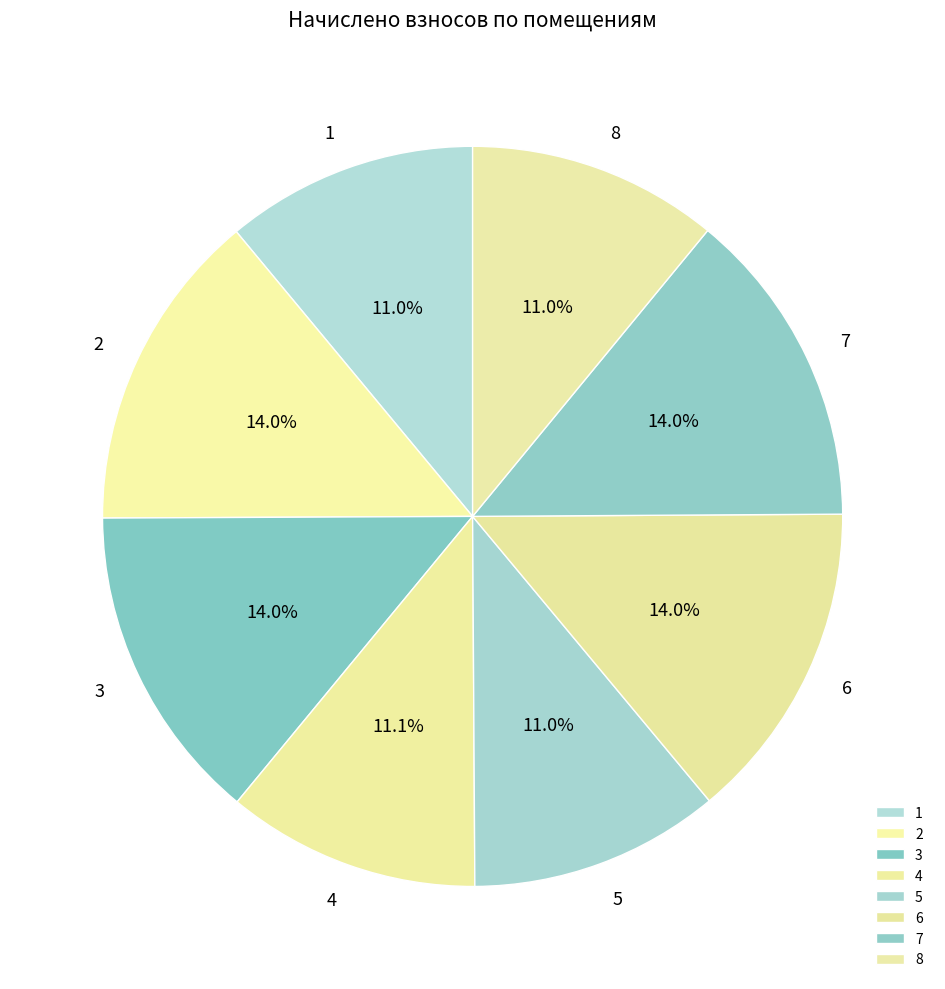

Approximately how many times larger is the value at 8 compared to 6?

0.8